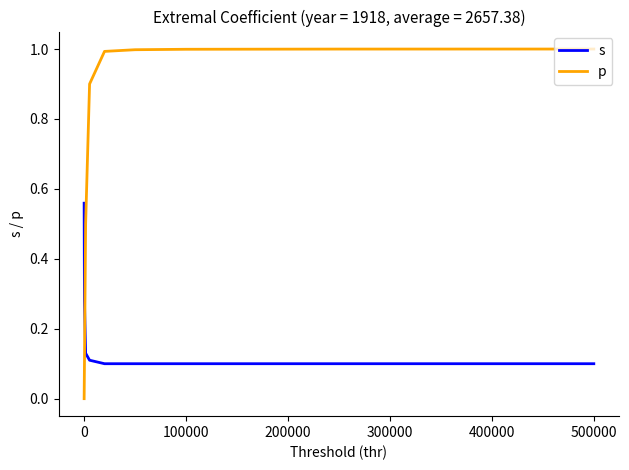

Which series has the widest spread of values?

p